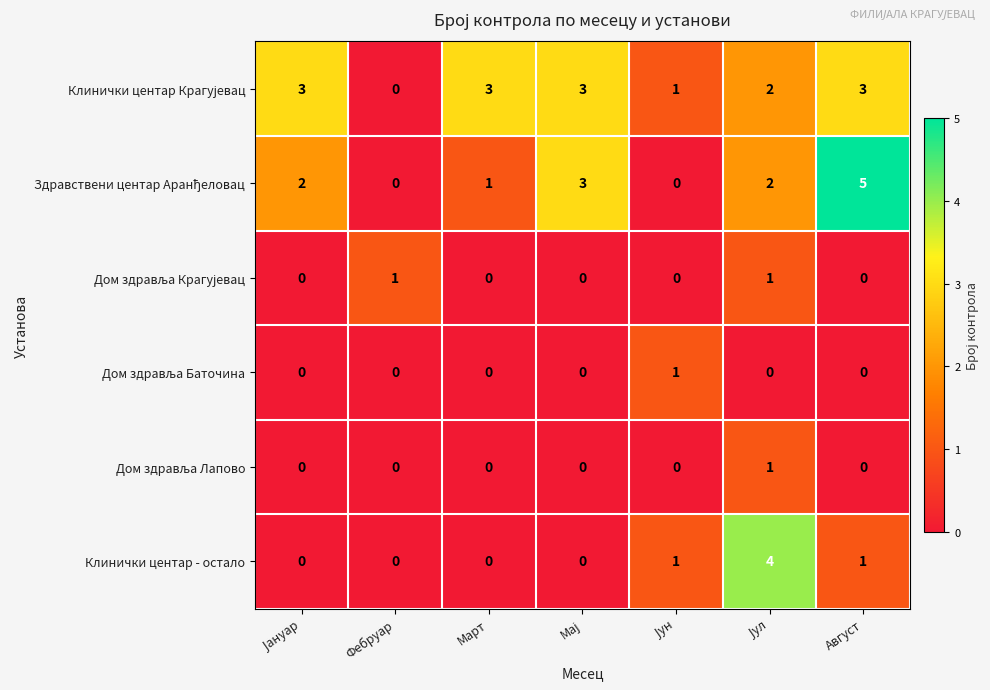

The value of Клинички центар - остало at Август is 0. True or false?

False